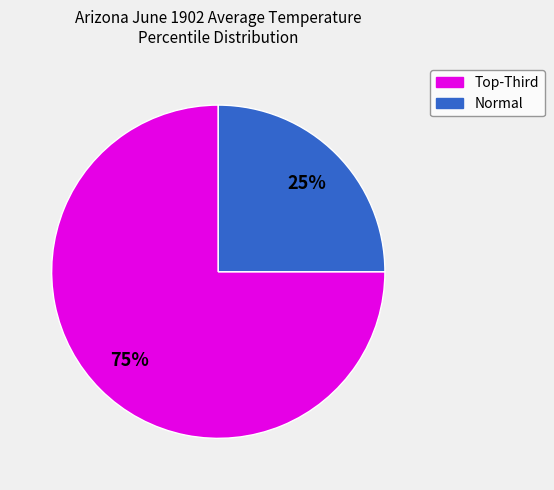

How many slices are in this pie chart?

2